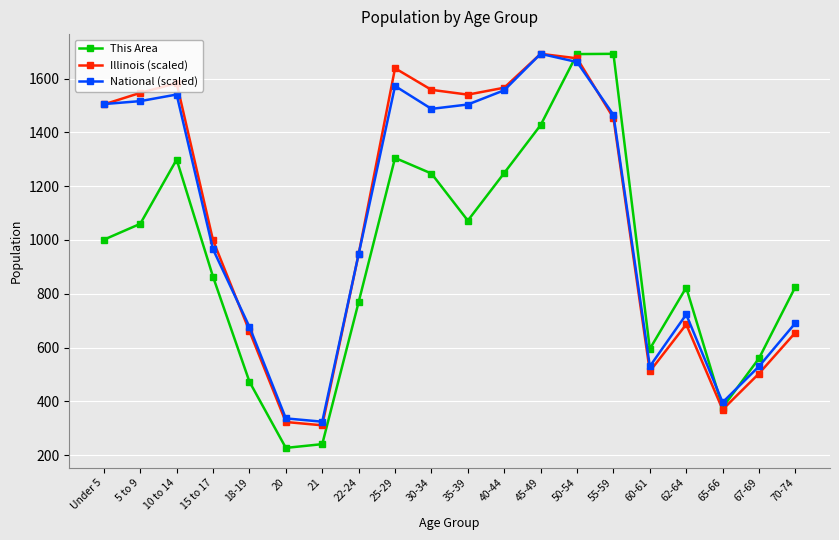

At how many categories does at least one series exceed 1607?

4